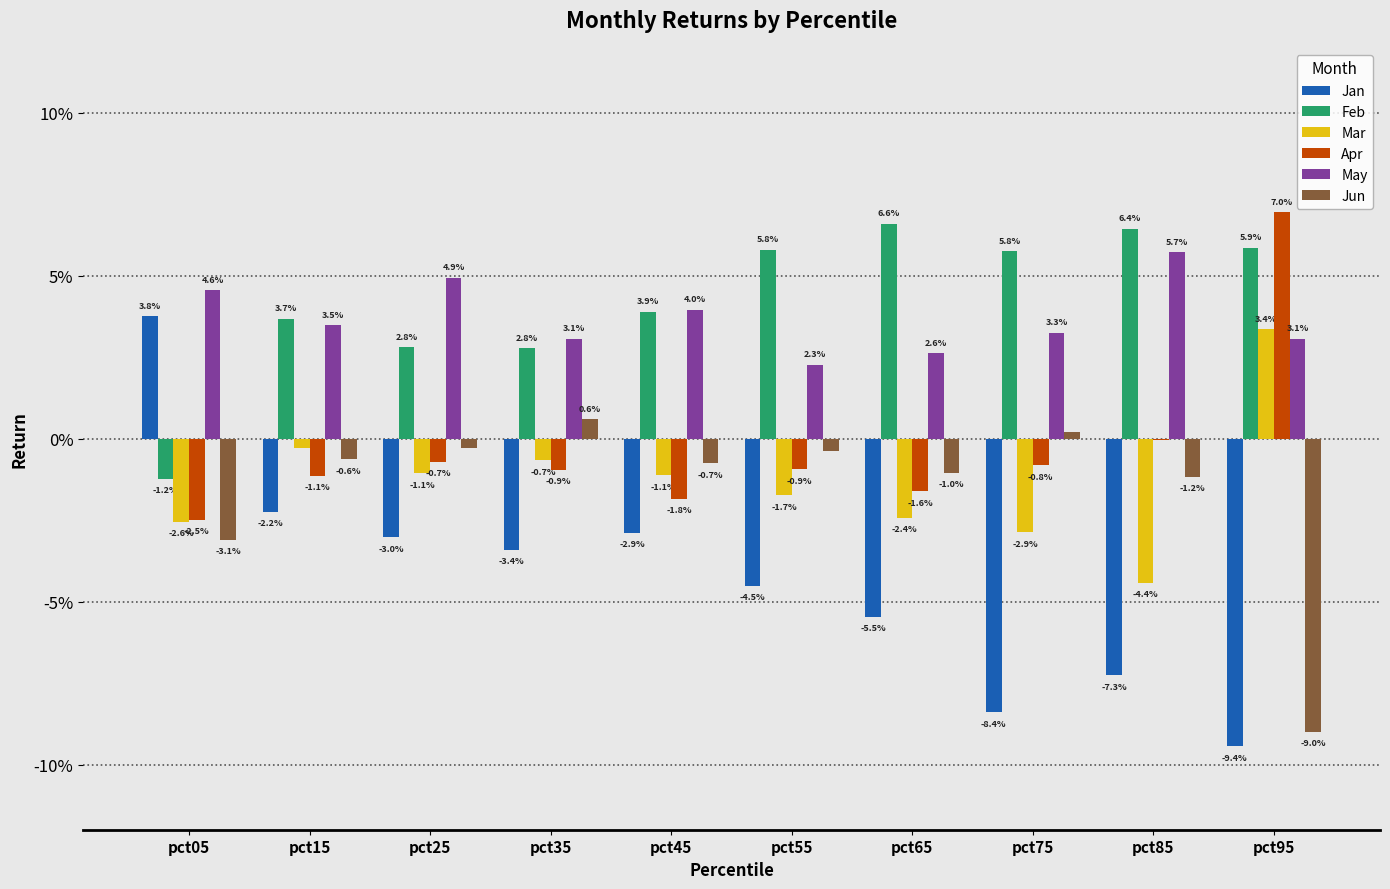

What are all the series names shown in the legend?

Jan, Feb, Mar, Apr, May, Jun